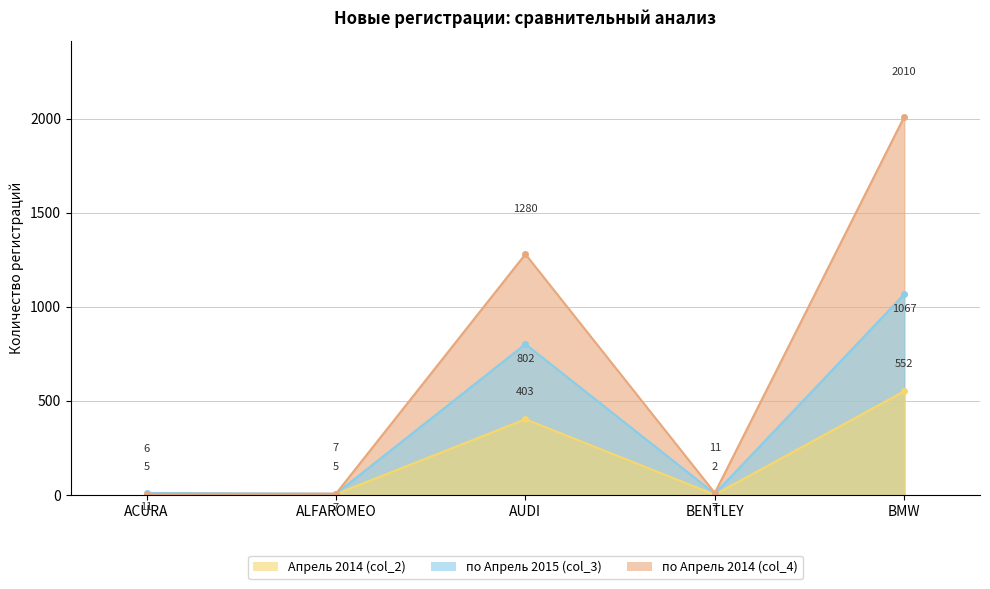

What are all the series names shown in the legend?

Апрель 2014 (col_2), по Апрель 2015 (col_3), по Апрель 2014 (col_4)